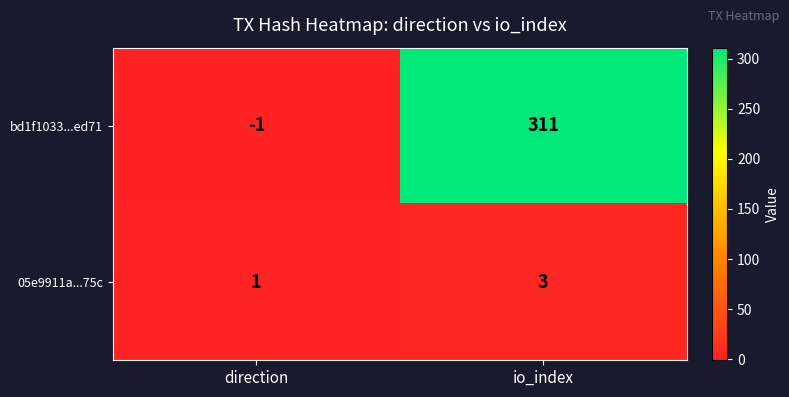

Which series has the widest spread of values?

bd1f1033...ed71